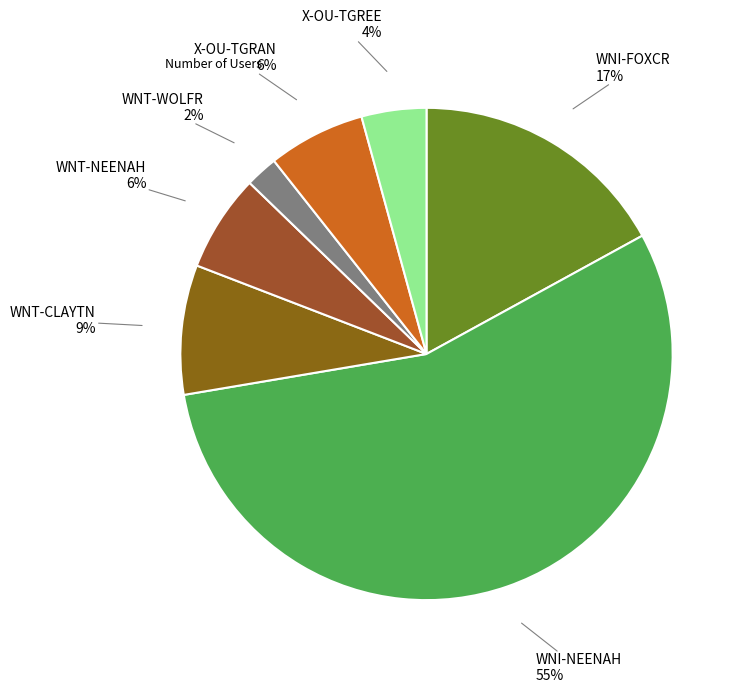

Count the number of slices in the pie.

7